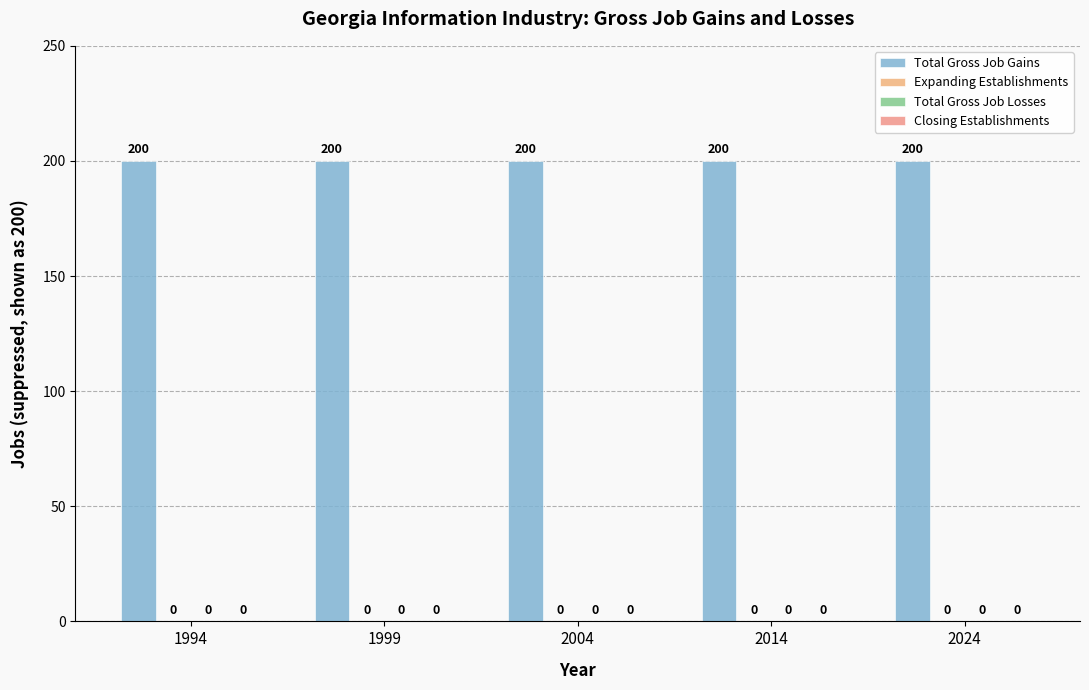

List the labels in order of Expanding Establishments value, smallest first.

1994, 1999, 2004, 2014, 2024